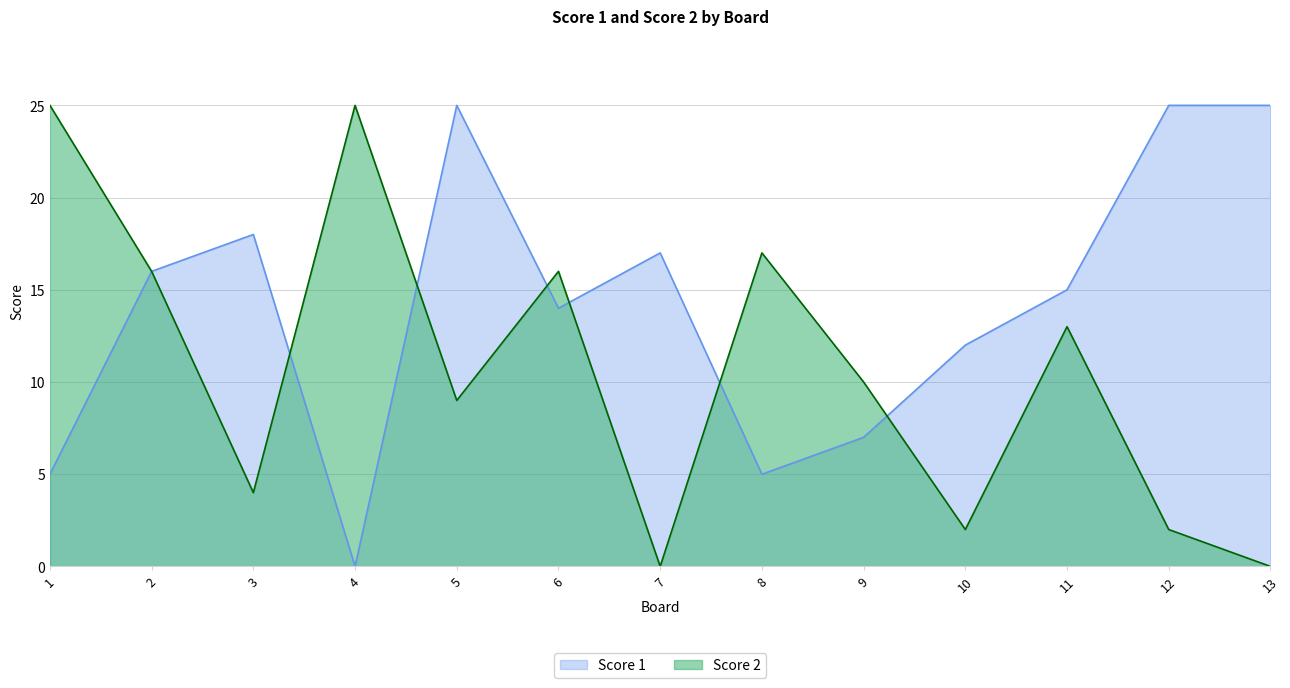

The value of Score 1 at 5 is 25. True or false?

True